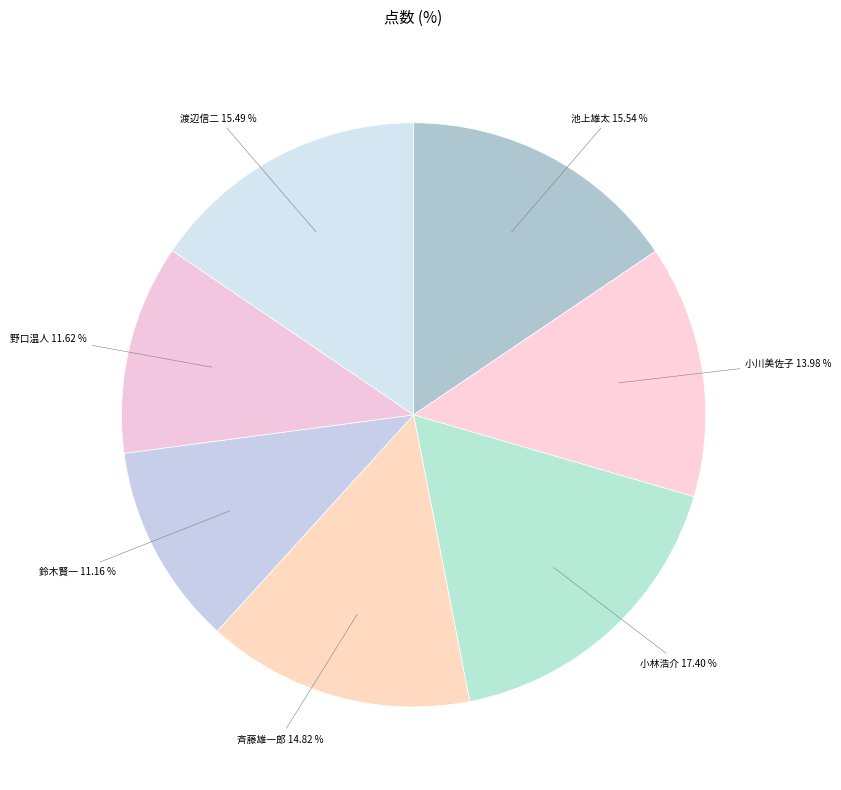

Approximately how many times larger is the value at 小林浩介 compared to 鈴木賢一?

1.6